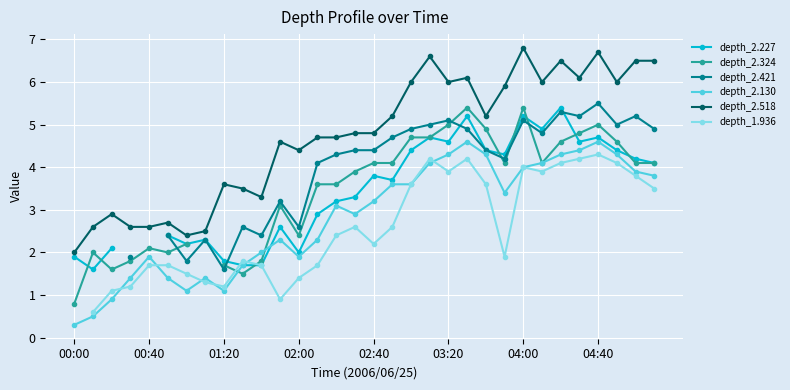

True or false: depth_2.130 and depth_2.518 cross at least once.

False